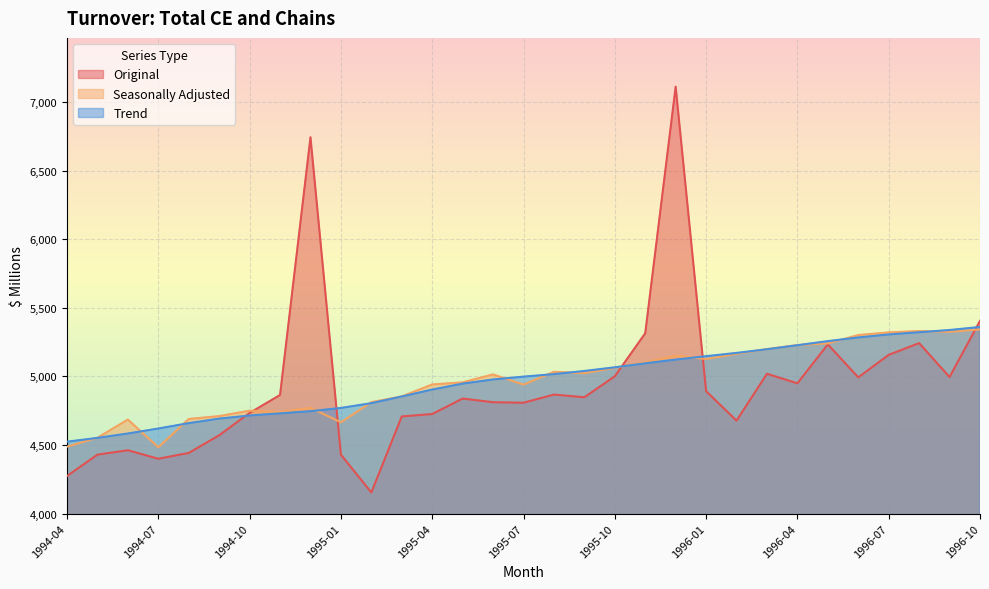

List the series in order of their peak value, highest first.

Original, Trend, Seasonally Adjusted